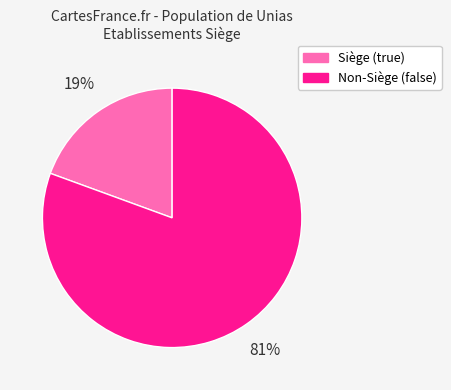

Count the number of slices in the pie.

2